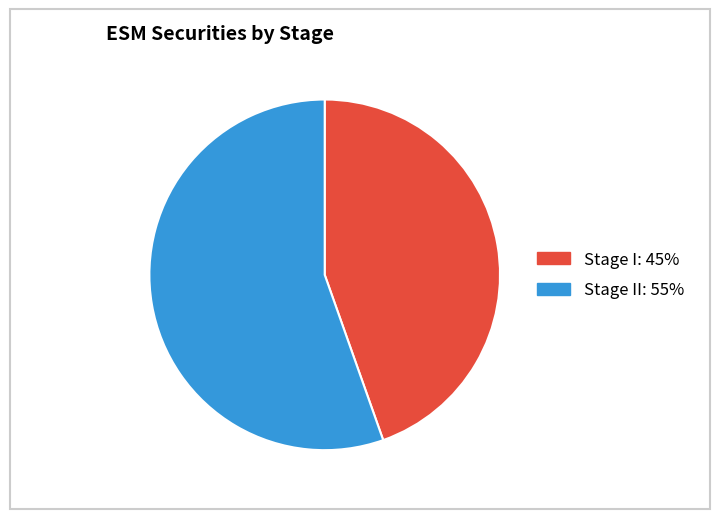

Is there a majority slice in this chart?

Yes